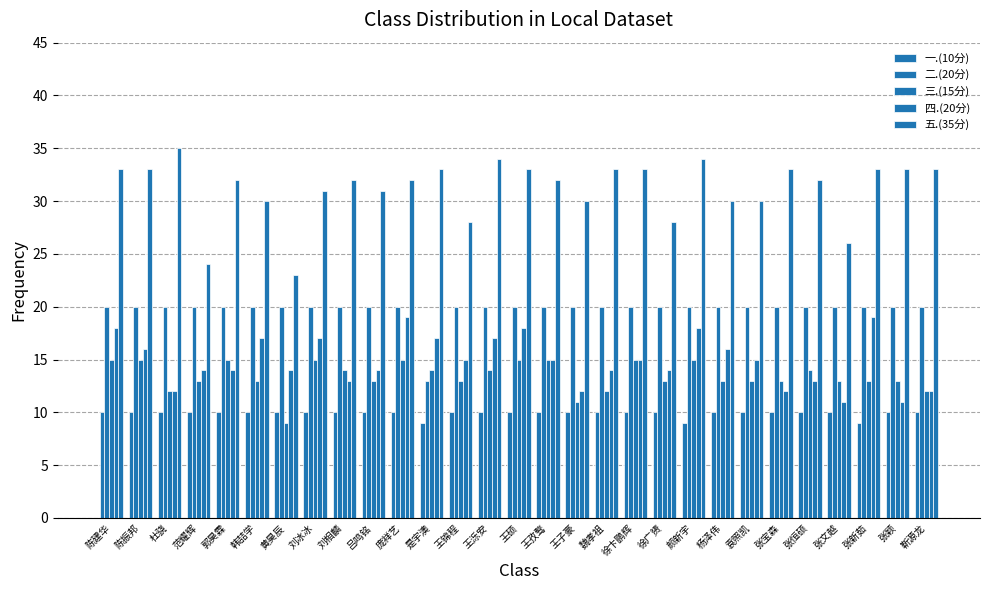

What is the difference between the highest and lowest values at 张宝森?

23